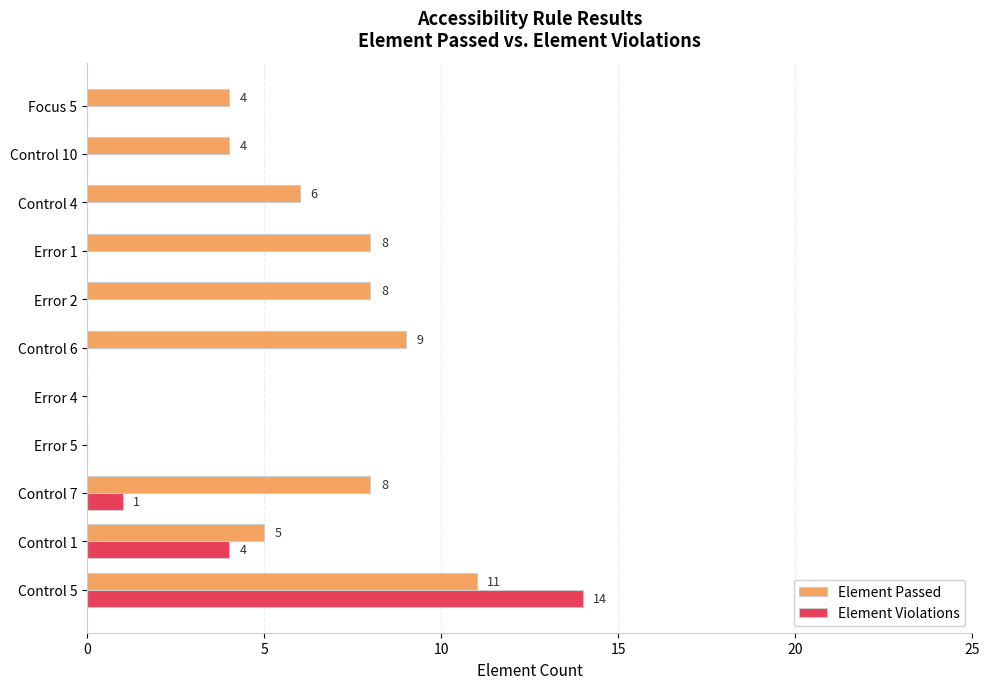

What is the sum of the Element Passed values at Error 4 and Error 1?

8